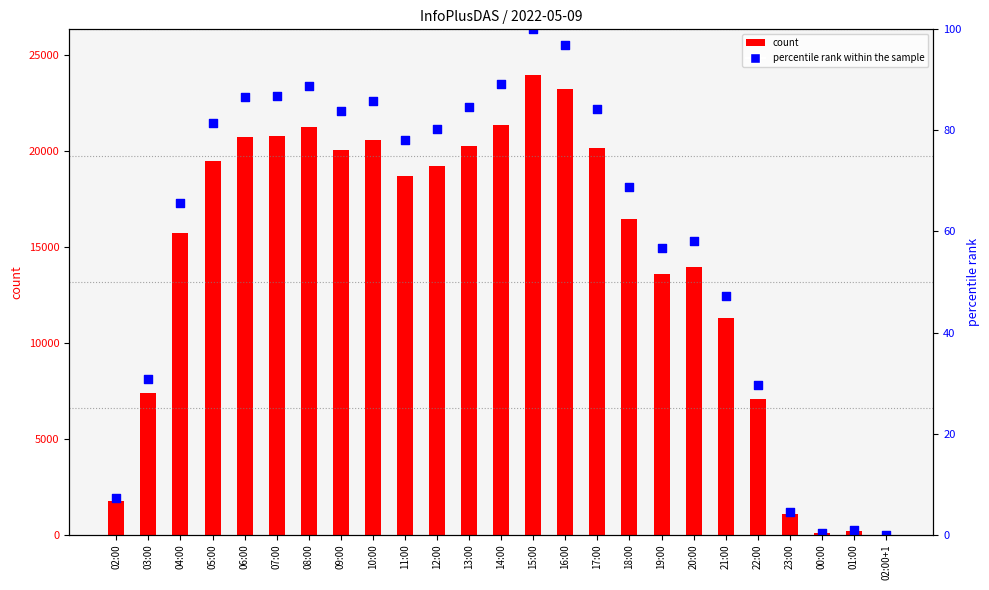

Which series has the largest Y range (max minus min)?

count